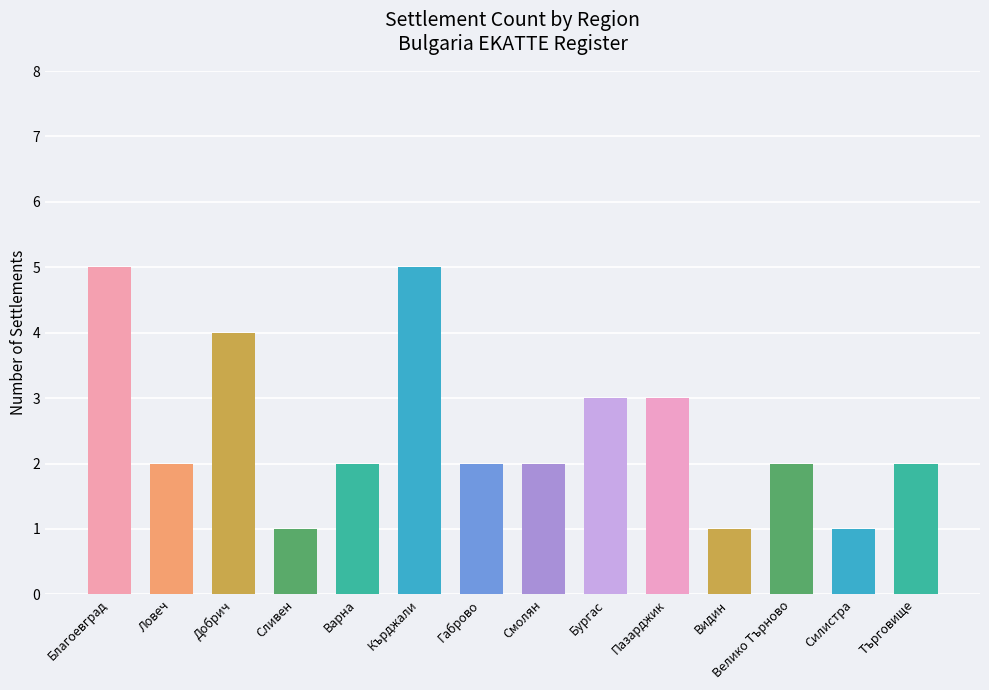

What is the minimum value shown in the chart?

1